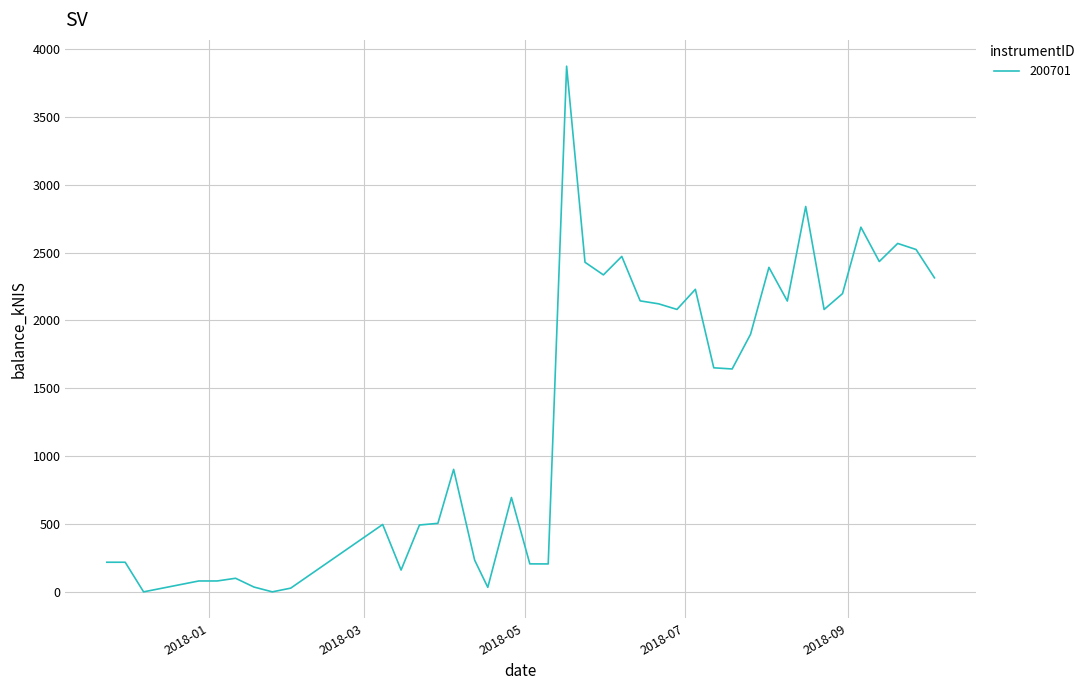

What is the maximum value shown in the chart?

3873.6